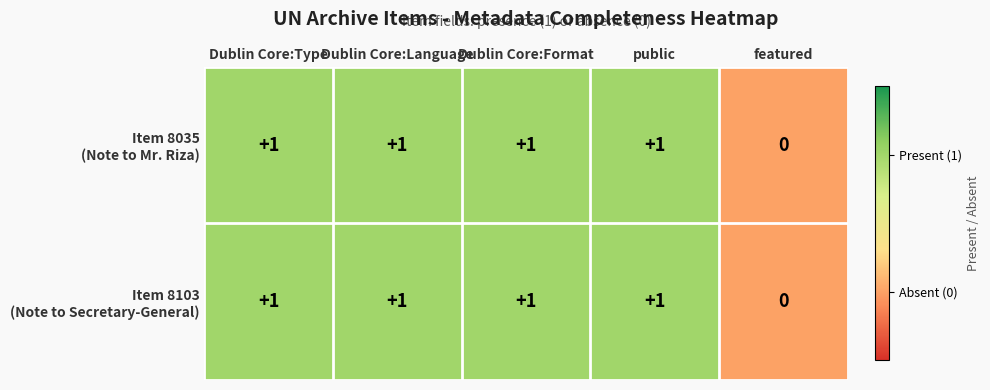

Count the number of categories in the chart.

5